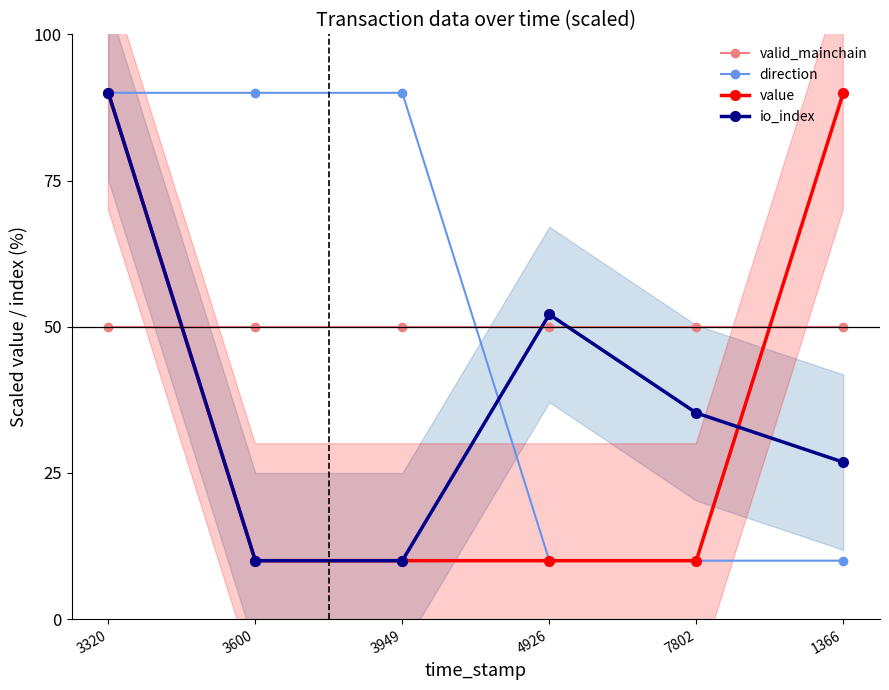

What are all the series names shown in the legend?

valid_mainchain, direction, value, io_index